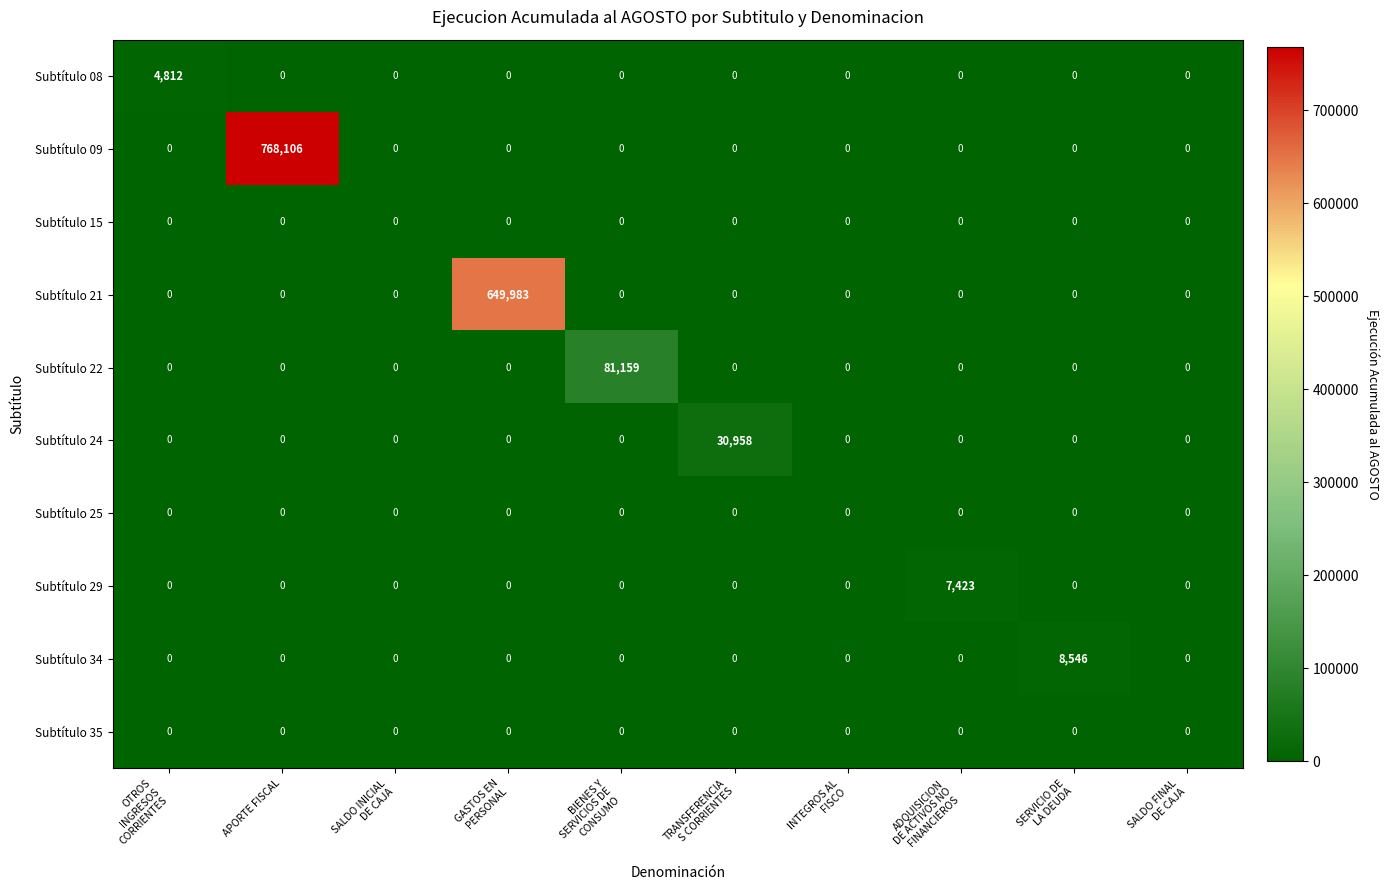

Which series has the largest total across all categories?

Subtítulo 09